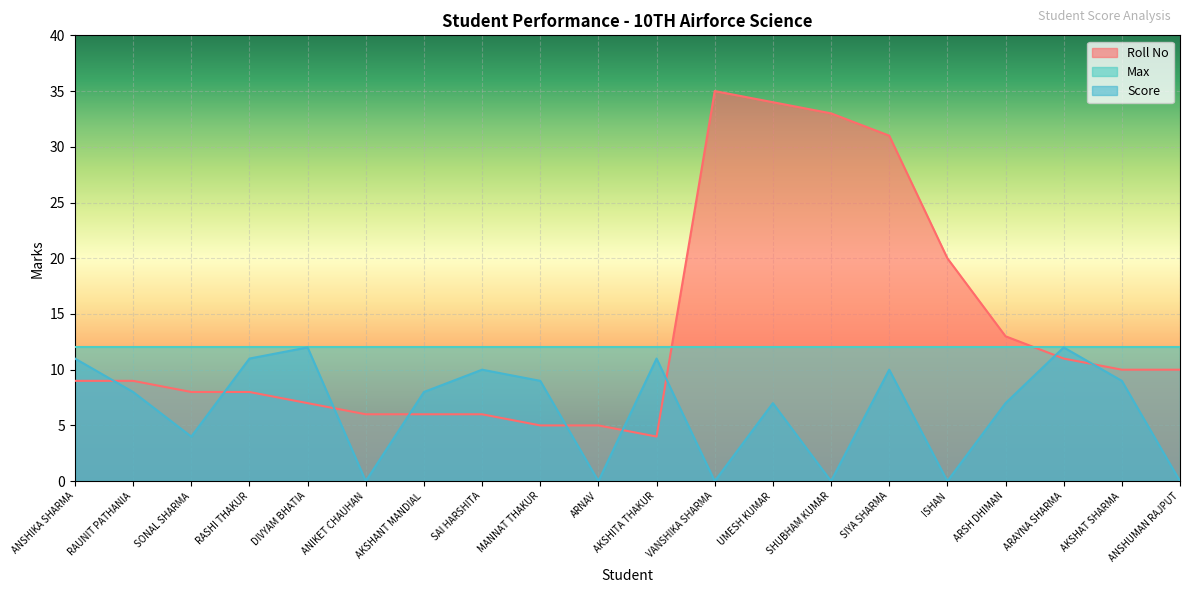

Where does the Roll No series first go above 9?

VANSHIKA SHARMA